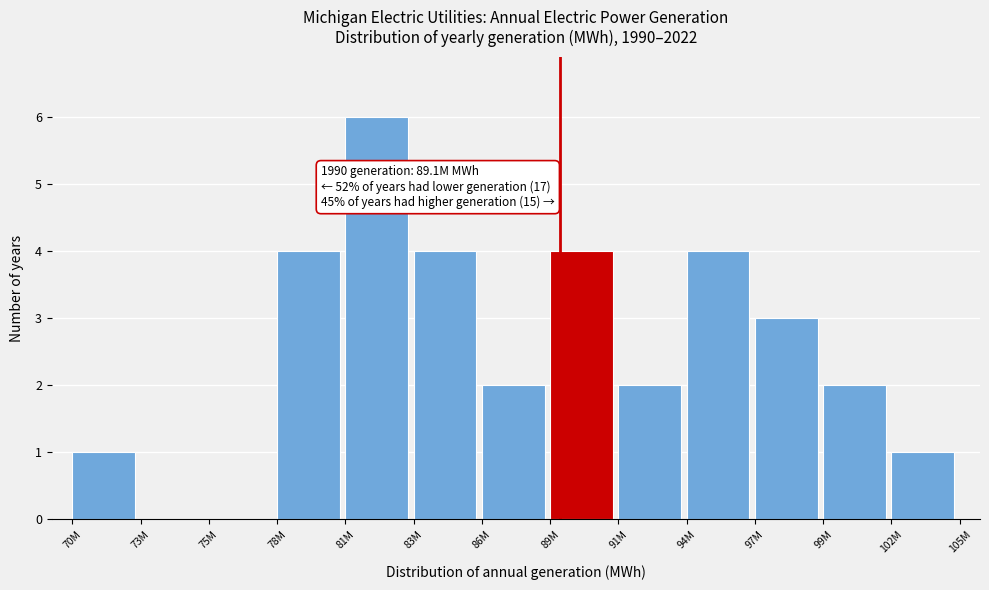

Reading right to left, what are all the values shown in this chart?

102M=1	99M=2	97M=3	94M=4	91M=2	89M=4	86M=2	83M=4	81M=6	78M=4	75M=0	73M=0	70M=1